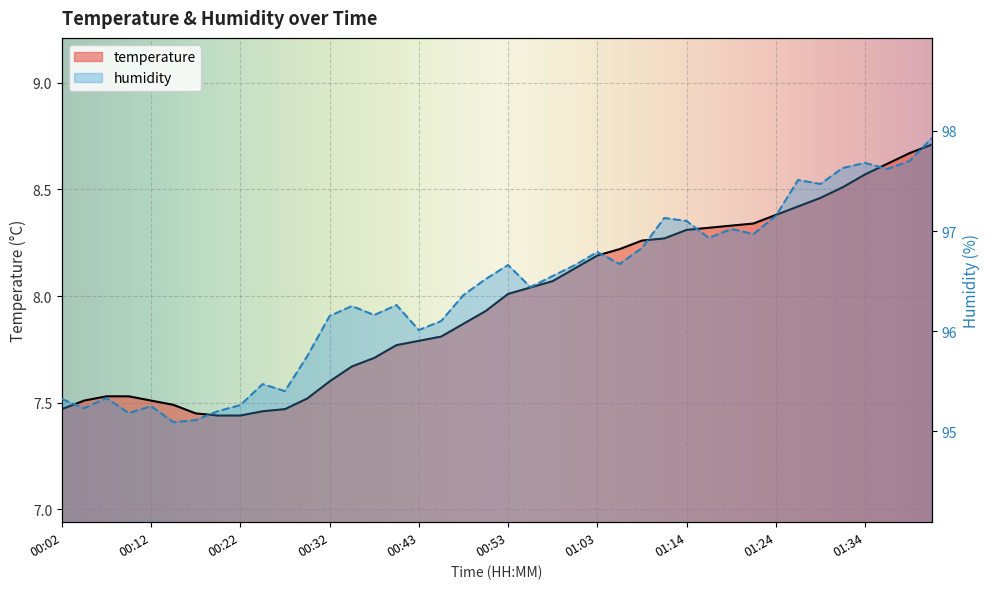

What is the label of the 26th point from the left?

01:06